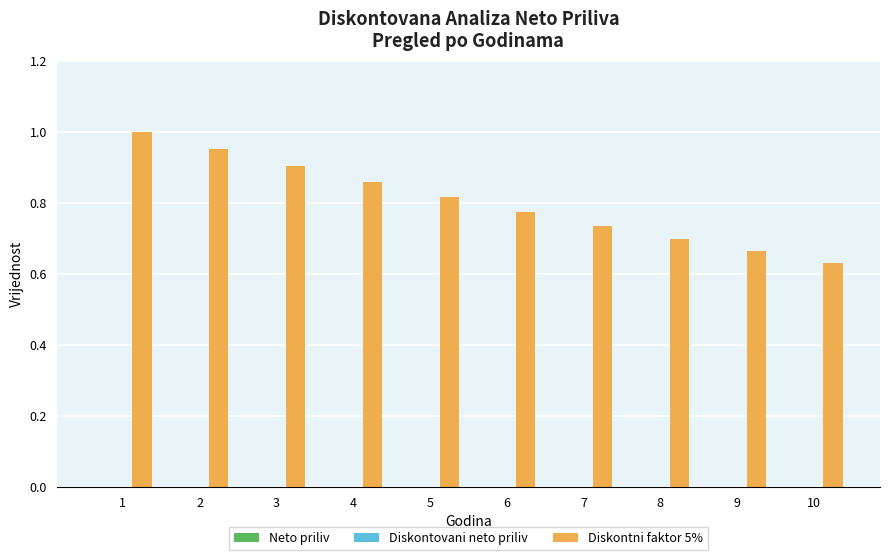

At which category does the chart reach its minimum across all series?

10